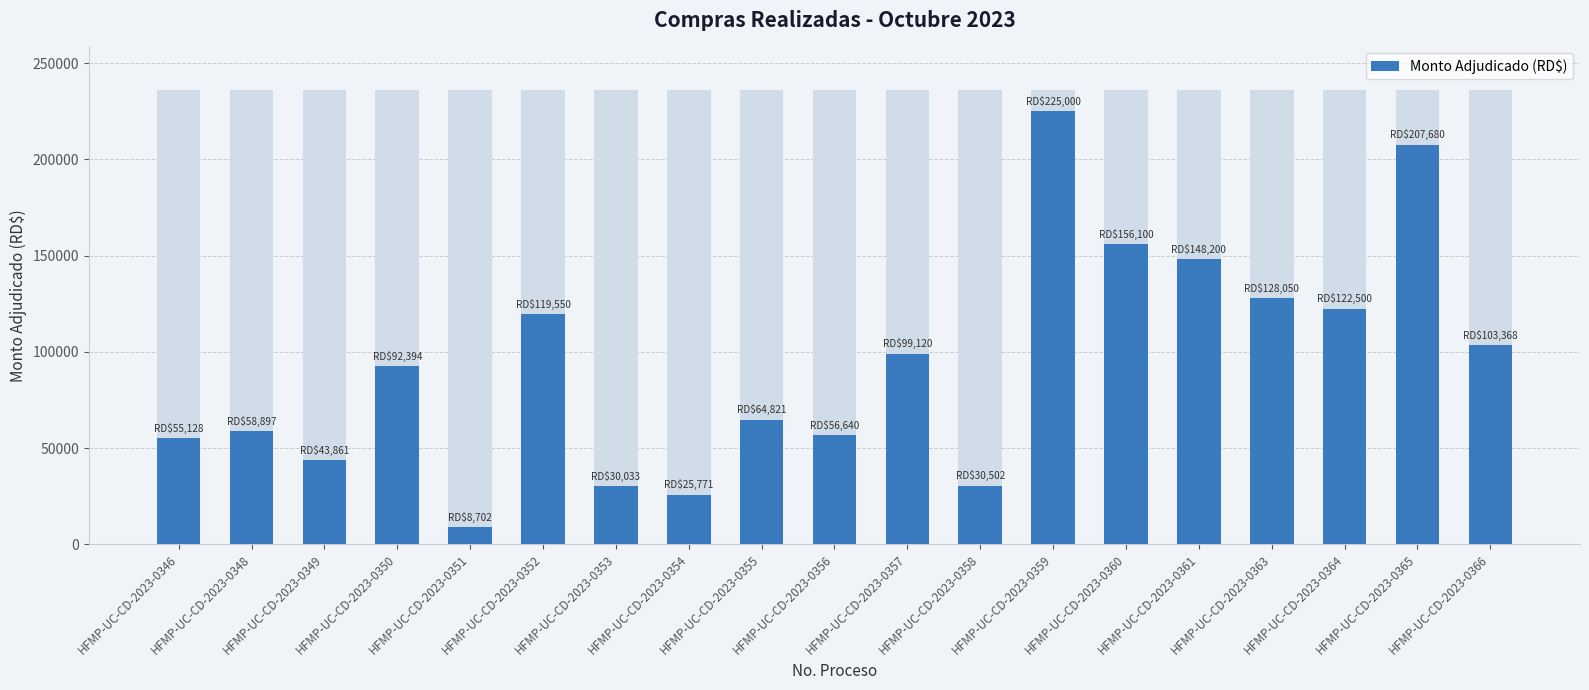

What is the change in value from HFMP-UC-CD-2023-0346 to HFMP-UC-CD-2023-0359?

+169872.1